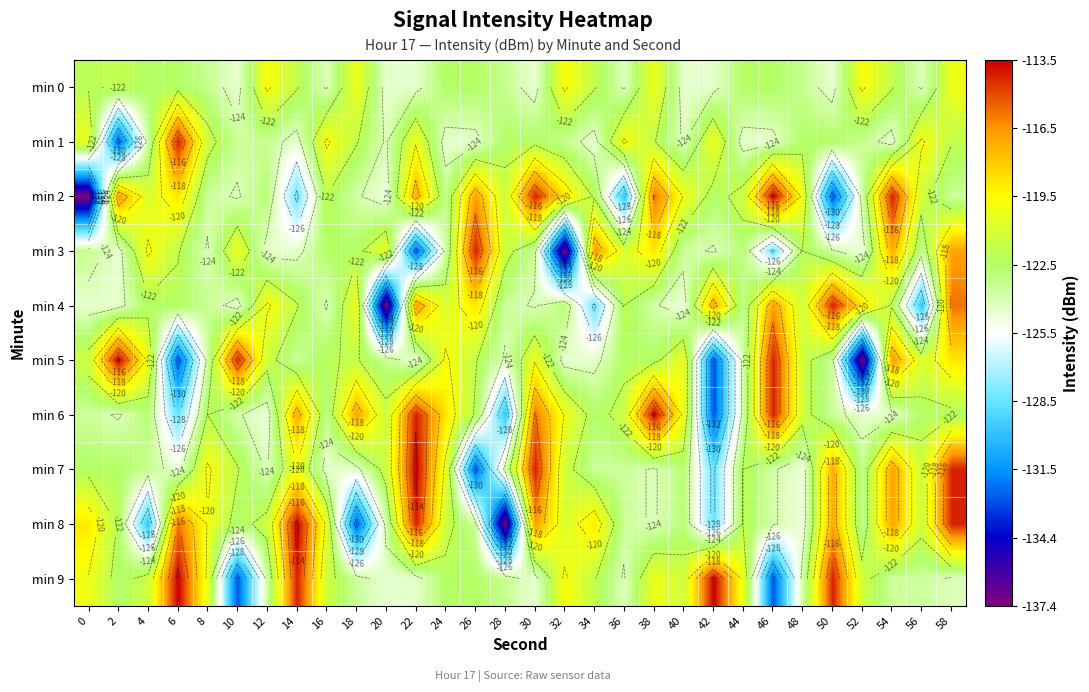

Between 50 and 24, which is larger?

24